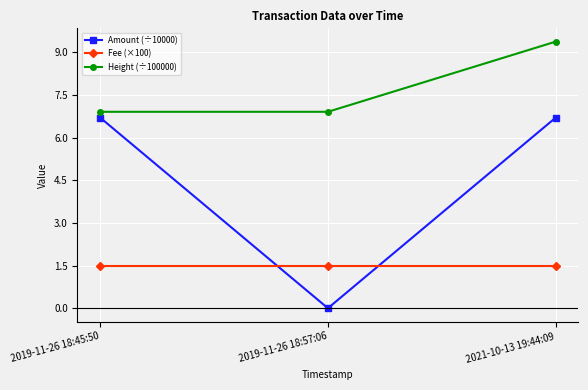

Reading right to left, what are all the values shown in this chart?

Amount (÷10000): 2021-10-13 19:44:09=6.7	2019-11-26 18:57:06=0.0	2019-11-26 18:45:50=6.7
Fee (×100): 2021-10-13 19:44:09=1.5	2019-11-26 18:57:06=1.5	2019-11-26 18:45:50=1.5
Height (÷100000): 2021-10-13 19:44:09=9.4	2019-11-26 18:57:06=6.9	2019-11-26 18:45:50=6.9